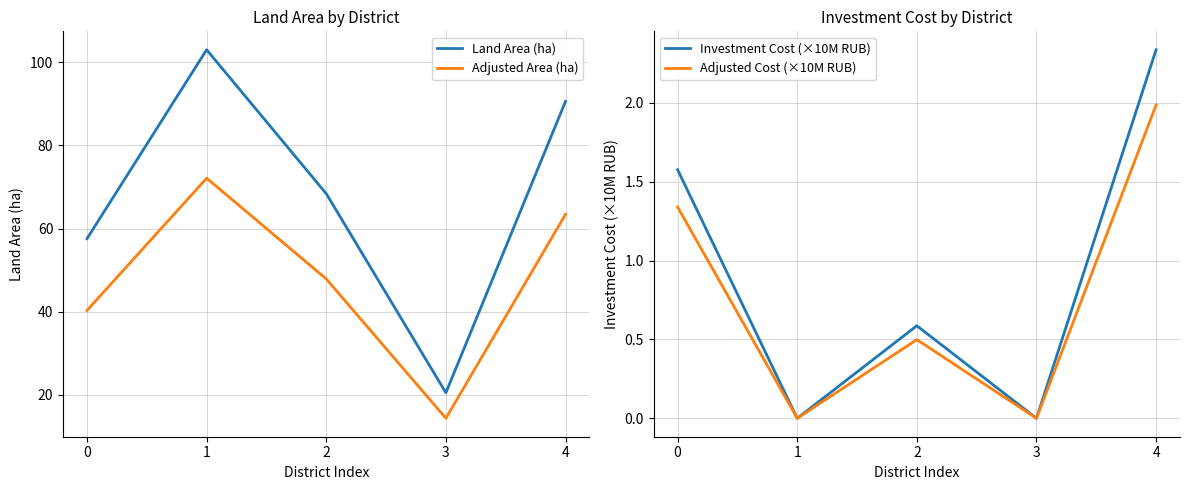

Is the value of Adjusted Area (ha) at 1 greater than the value of Land Area (ha) at 0?

Yes